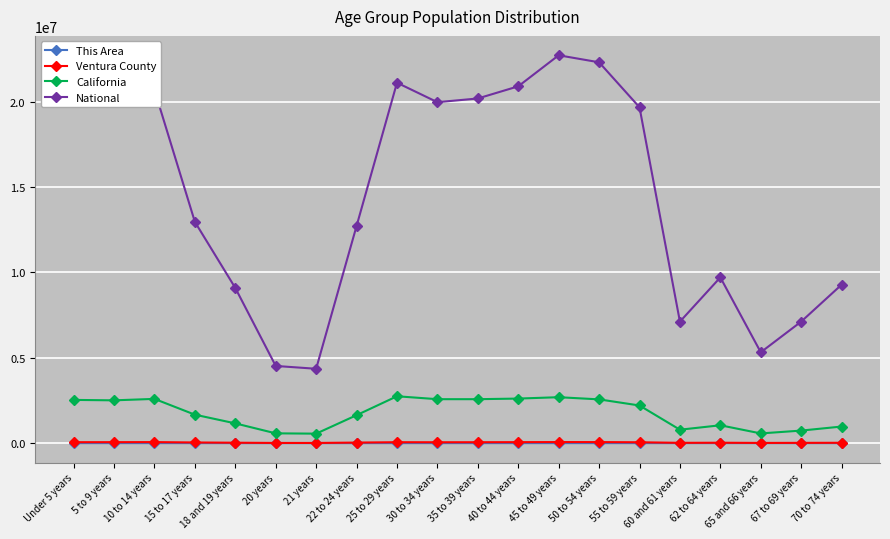

Which category has the highest value across all series?

45 to 49 years